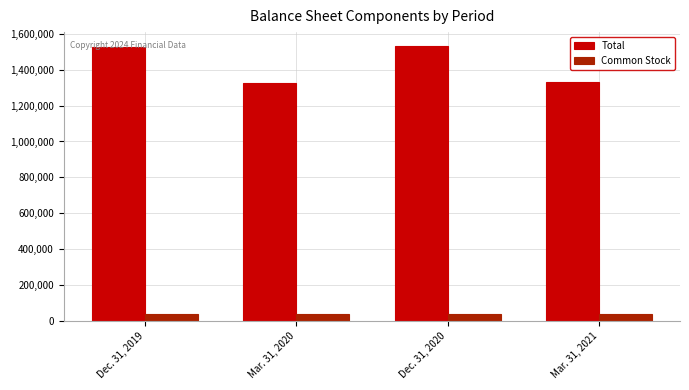

At how many categories does at least one series exceed 1376306?

2